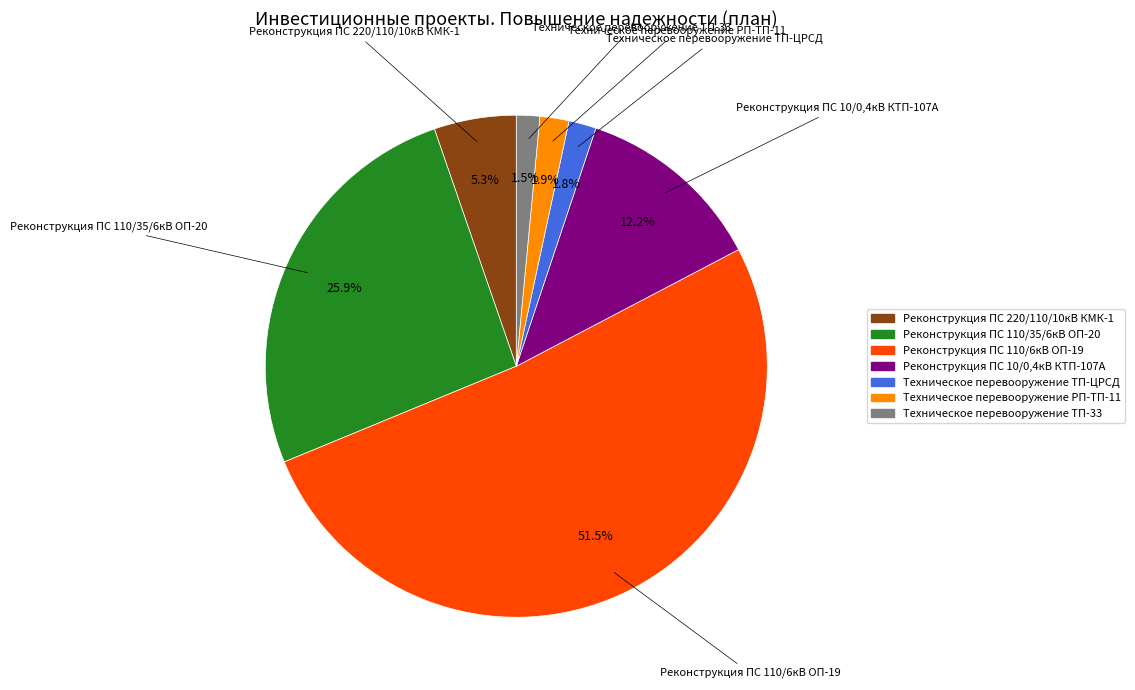

What percentage is the Реконструкция ПС 110/35/6кВ ОП-20 slice, to the nearest percent?

26%